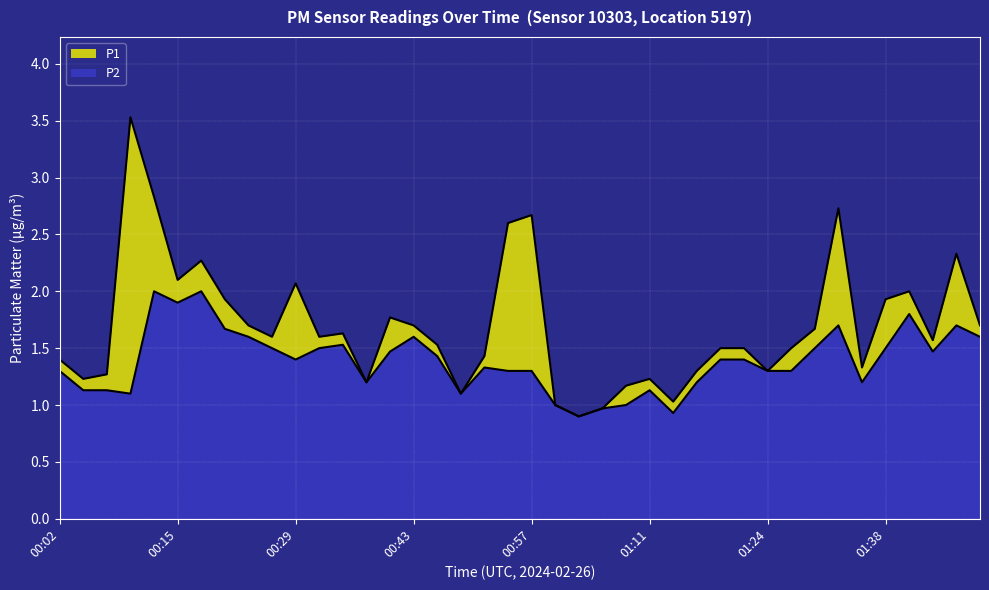

True or false: P1 and P2 cross at least once.

False